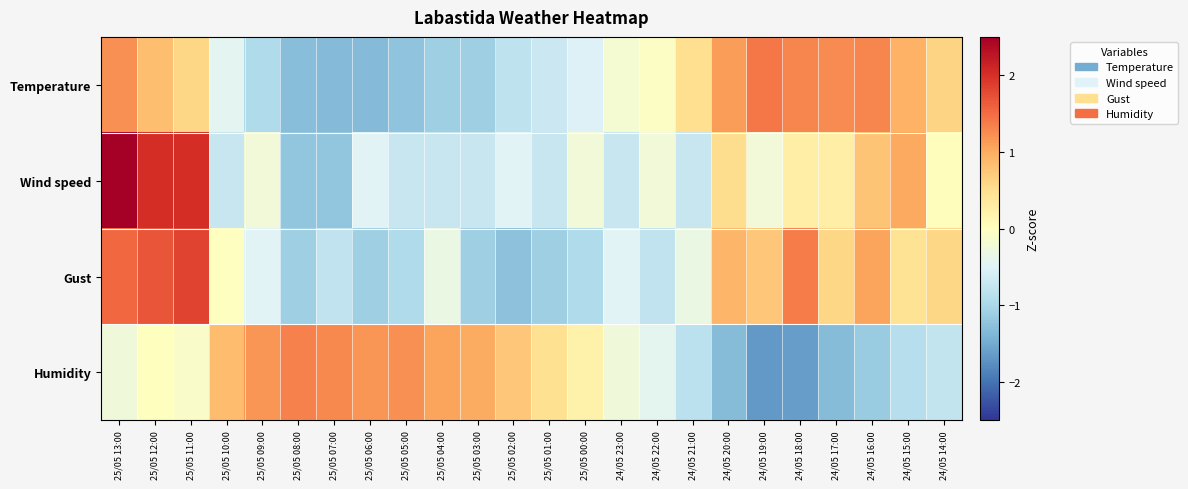

Which label corresponds to the largest value in the chart?

25/05 13:00